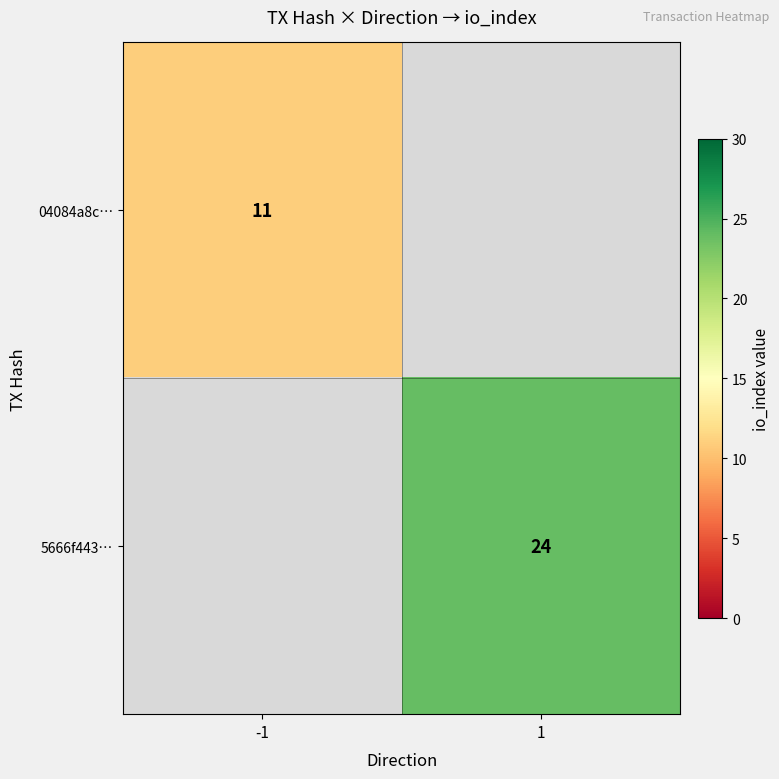

The value of 04084a8c… at -1 is 11. True or false?

True